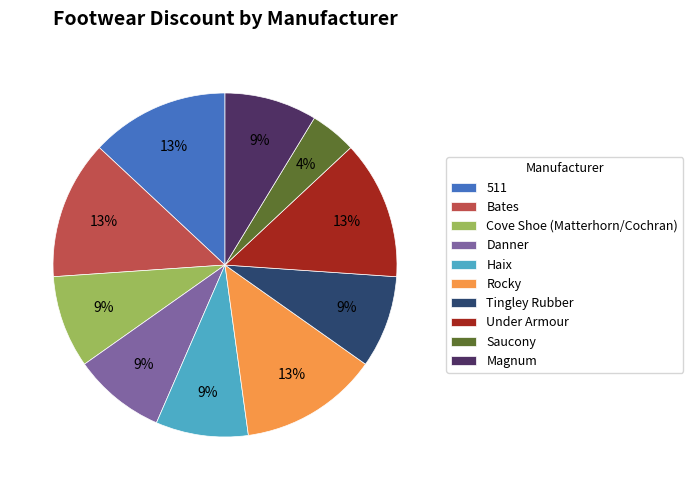

Which category has the smallest portion of the pie?

Saucony